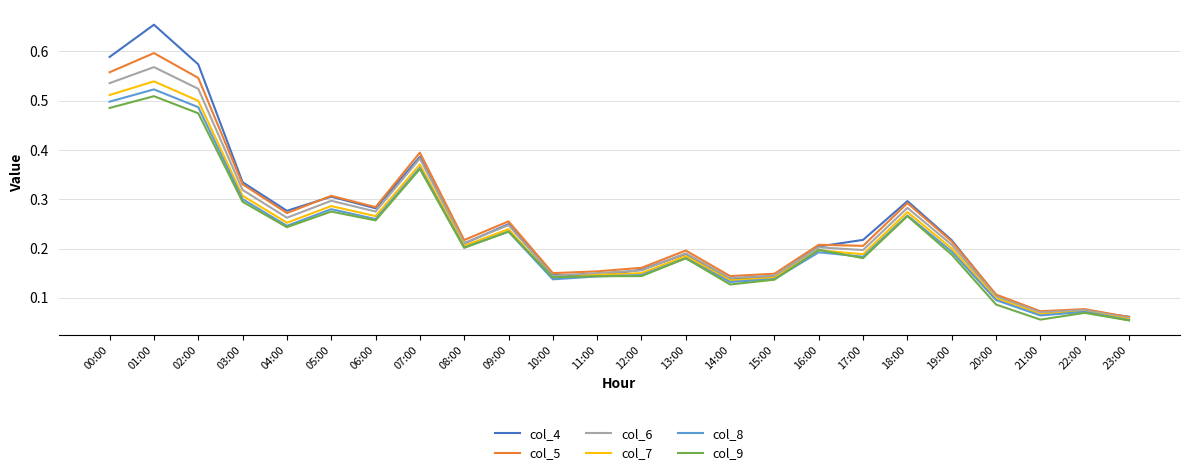

Which series has the widest spread of values?

col_4